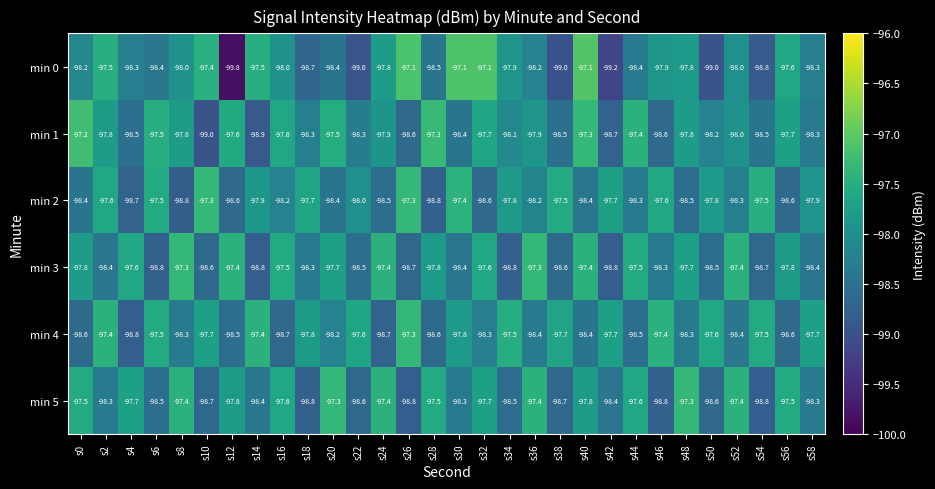

Which series has the largest range (max minus min)?

min 0